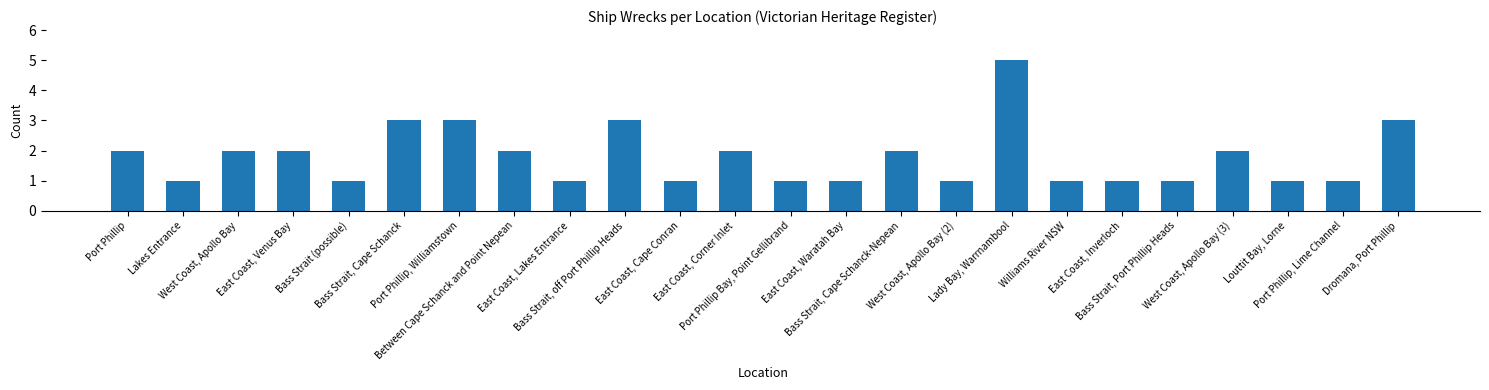

What is the sum of the values at Port Phillip and Bass Strait, Cape Schanck-Nepean?

4